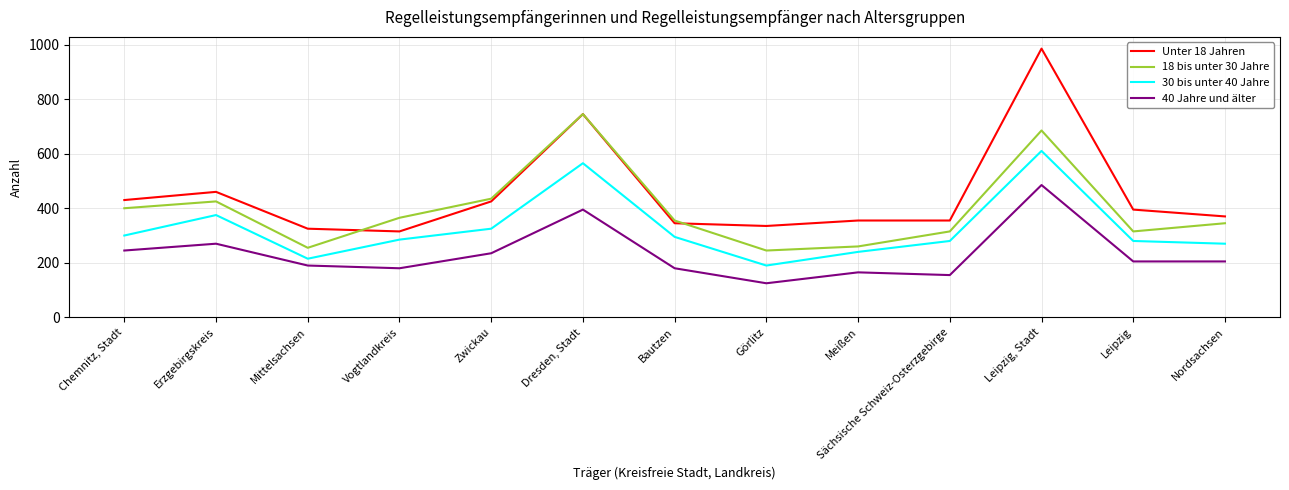

How many lines are shown in the chart?

4